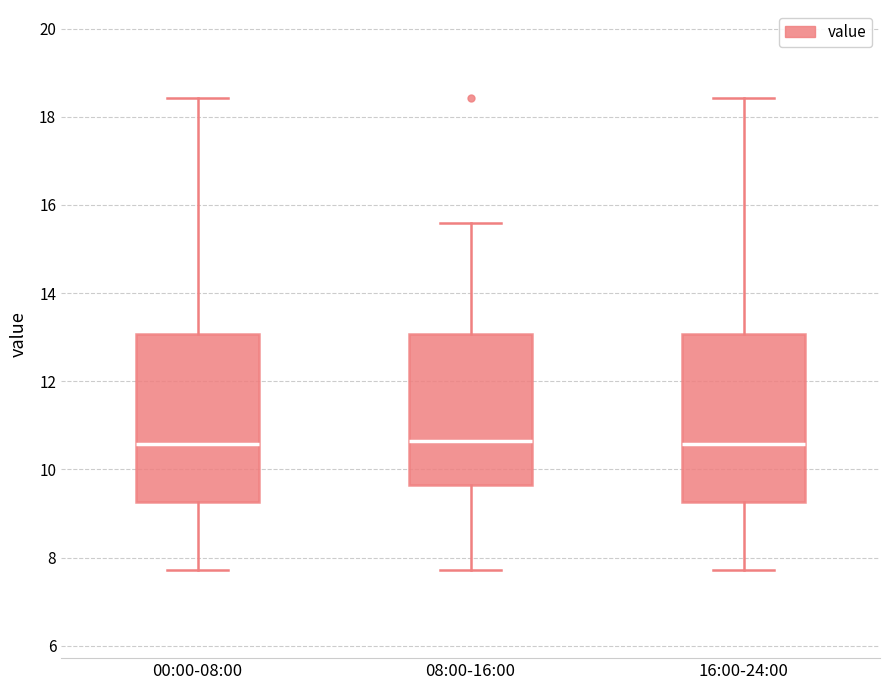

Reading left to right, read every box against the y-axis: the position of its median line, the range the box covers, and the ends of its whiskers. The values are not printed on the chart, so give them approximately, as read against the axis.

00:00-08:00: median 10.6, box 9.2 to 13.0, whiskers 7.8 to 18.4
08:00-16:00: median 10.6, box 9.6 to 13.0, whiskers 7.8 to 15.6
16:00-24:00: median 10.6, box 9.2 to 13.0, whiskers 7.8 to 18.4